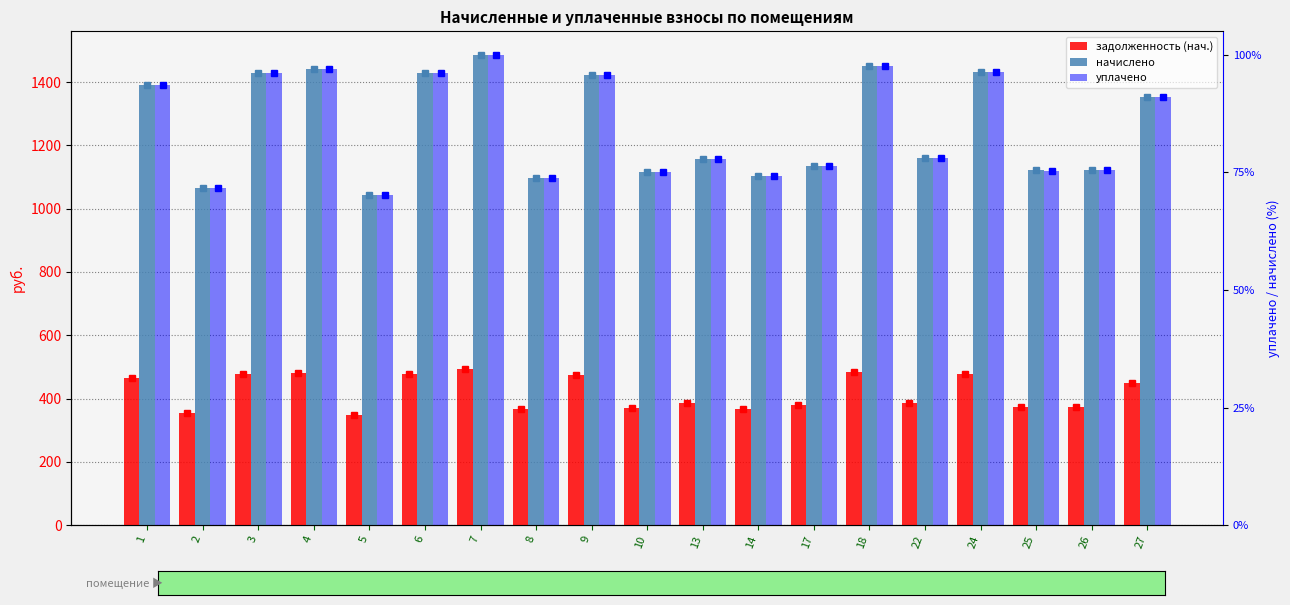

Which series has the largest total across all categories?

начислено